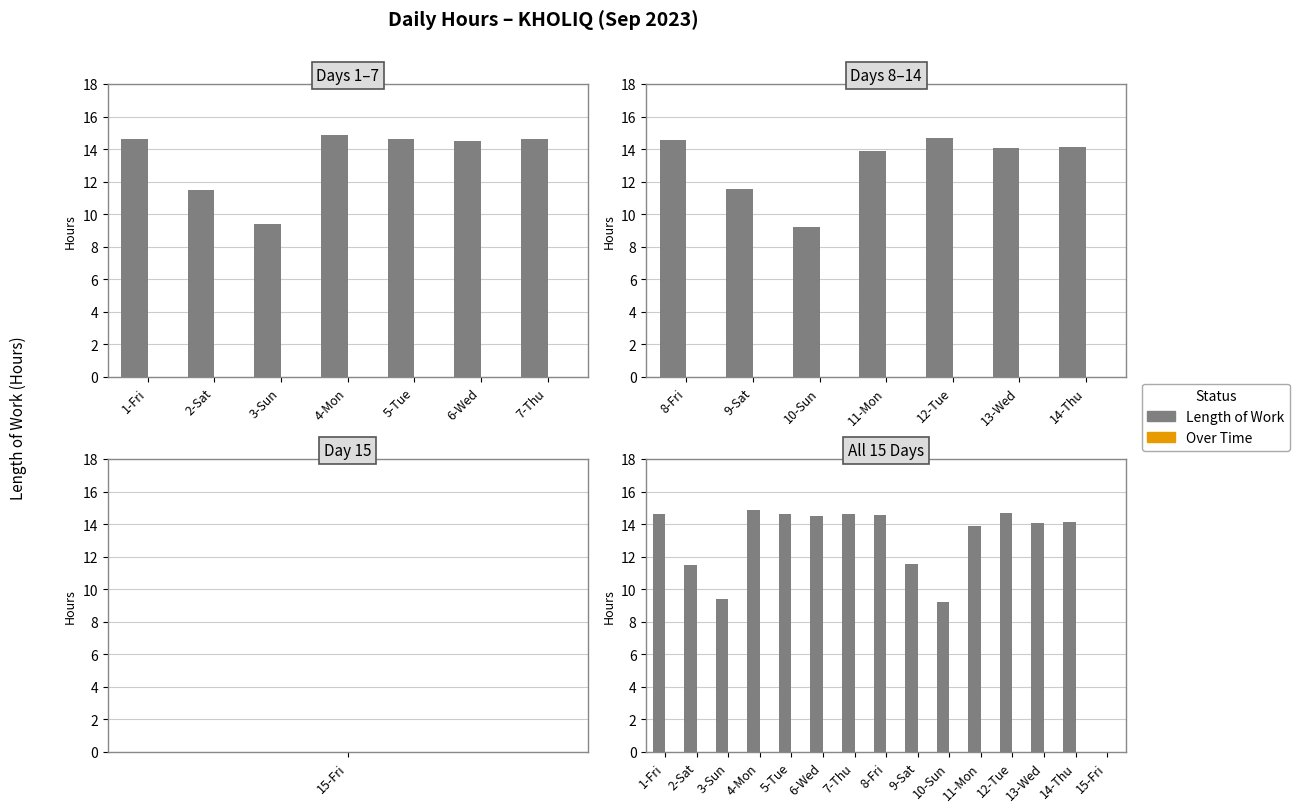

True or false: Over Time has a value of 0.0 at 15-Fri.

True